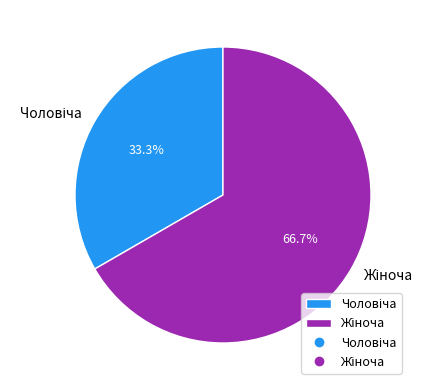

Count the number of slices in the pie.

2